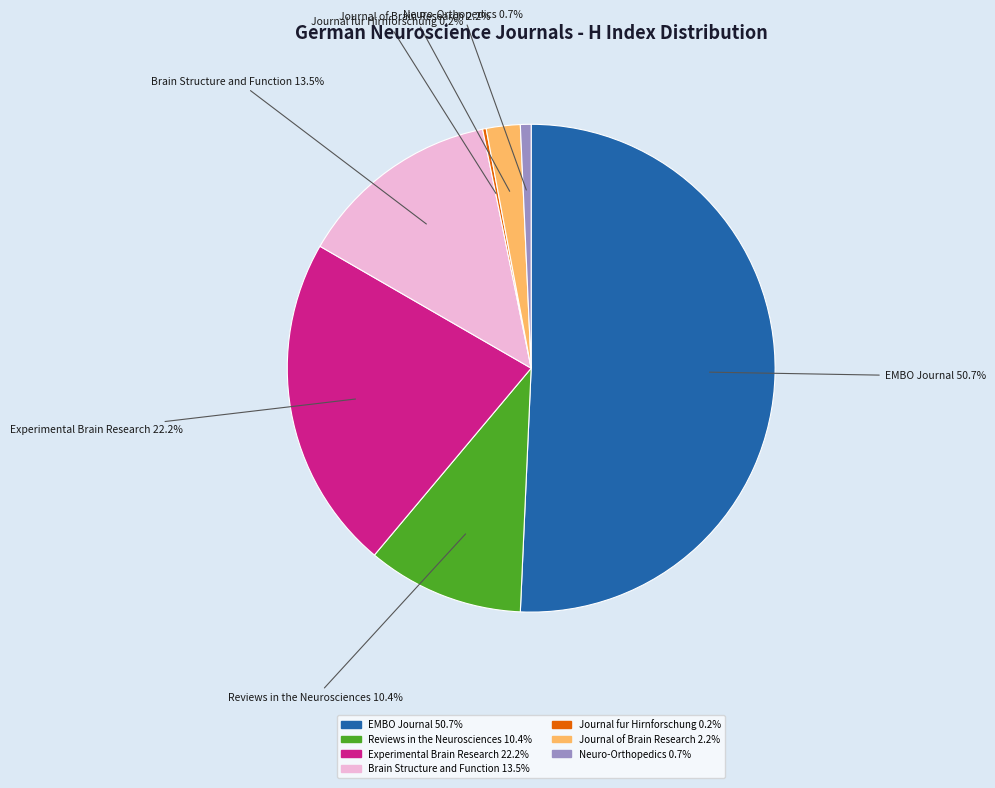

Is there any slice that represents more than half of the pie?

Yes